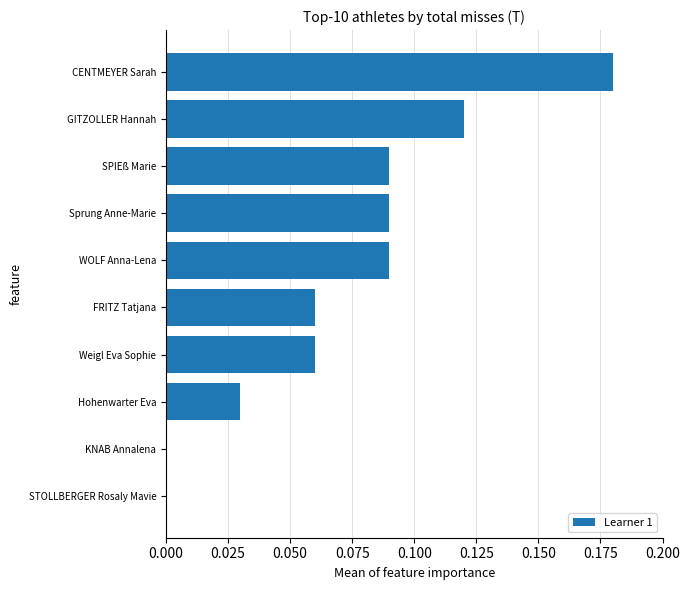

Is it true that the value at GITZOLLER Hannah is 0.2?

False